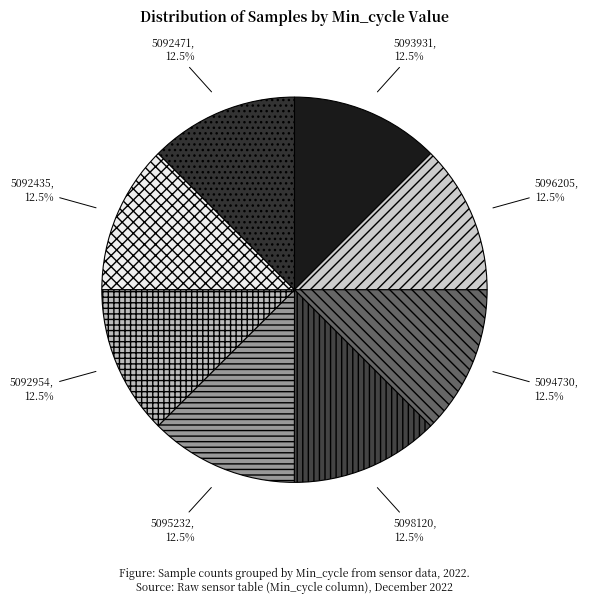

How many segments does this pie chart have?

8